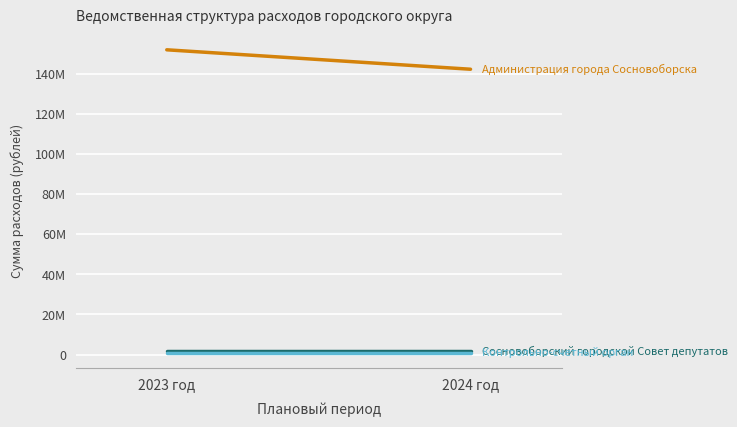

What is the total value across all series at 2024 год?

145029913.5